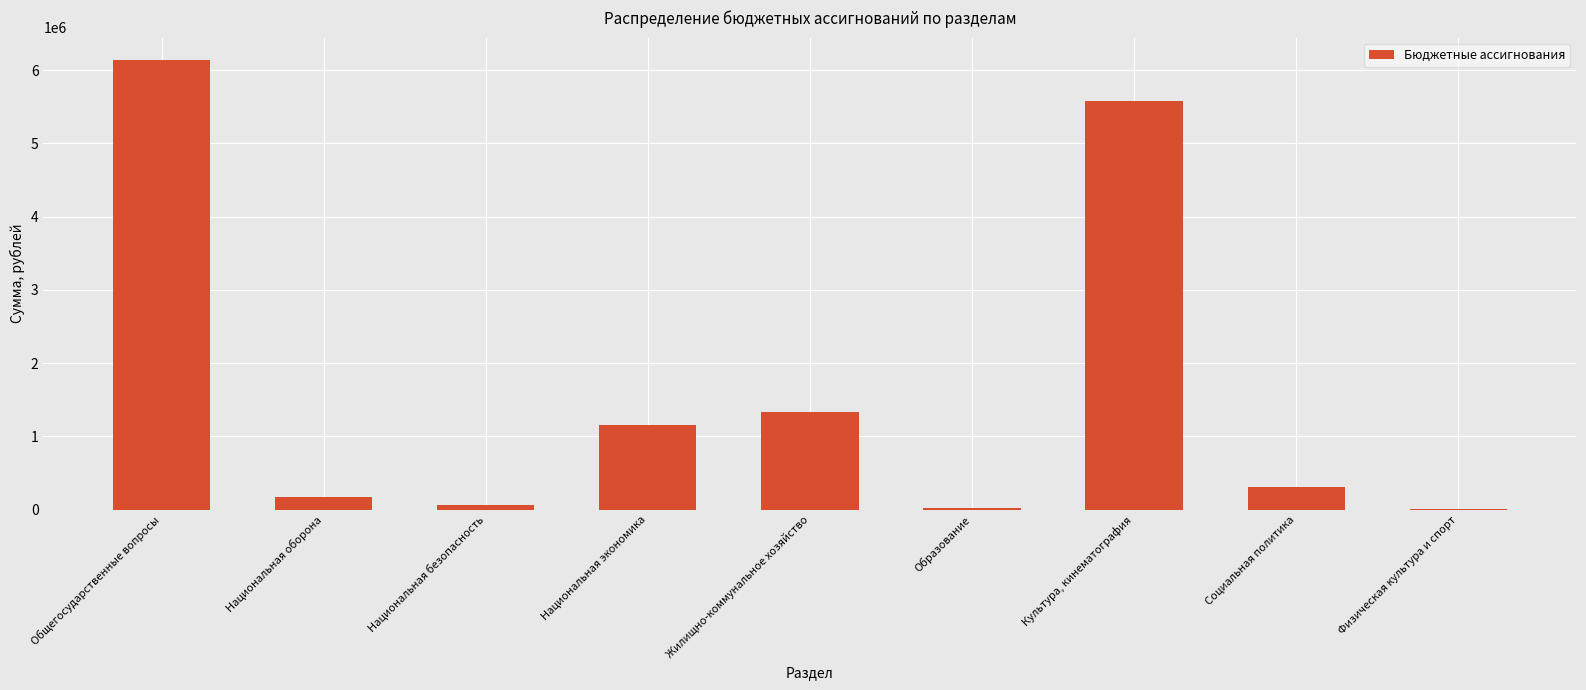

What value does the data have at Культура, кинематография?

5580631.5